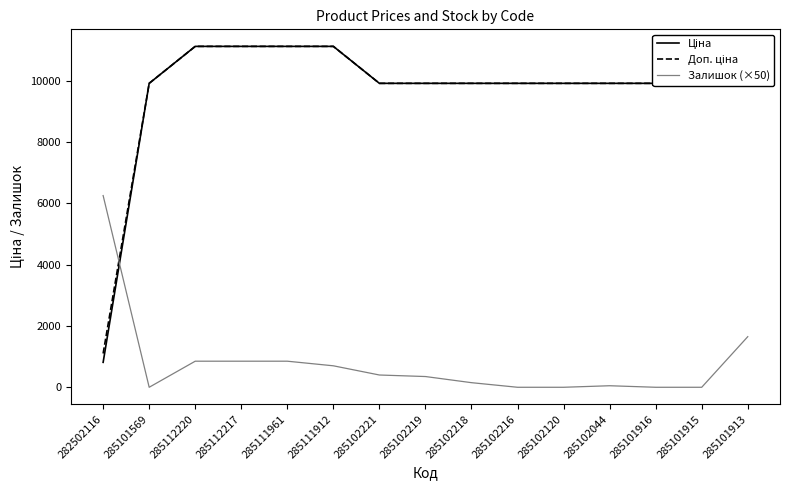

Between 285102221 and 285101915, which series saw the biggest shift?

Залишок (×50)